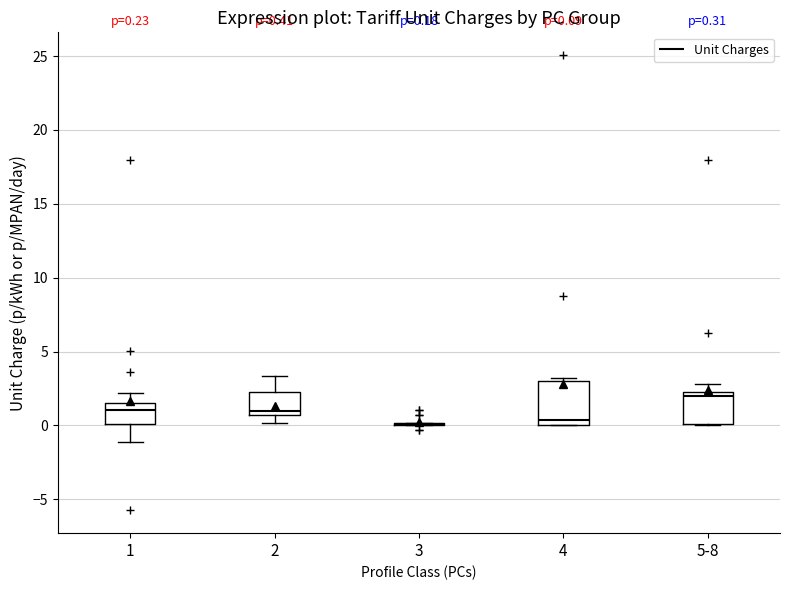

Which box is the tallest, from its lower edge to its upper edge?

4